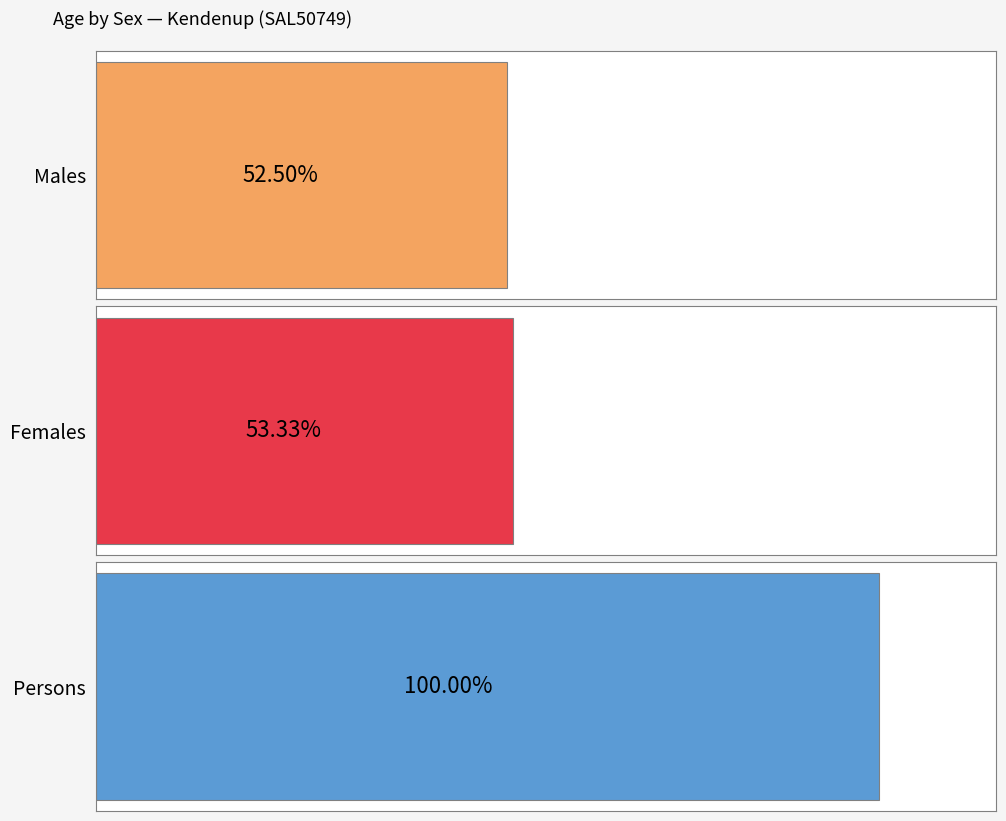

Does the chart contain stacked bars?

No